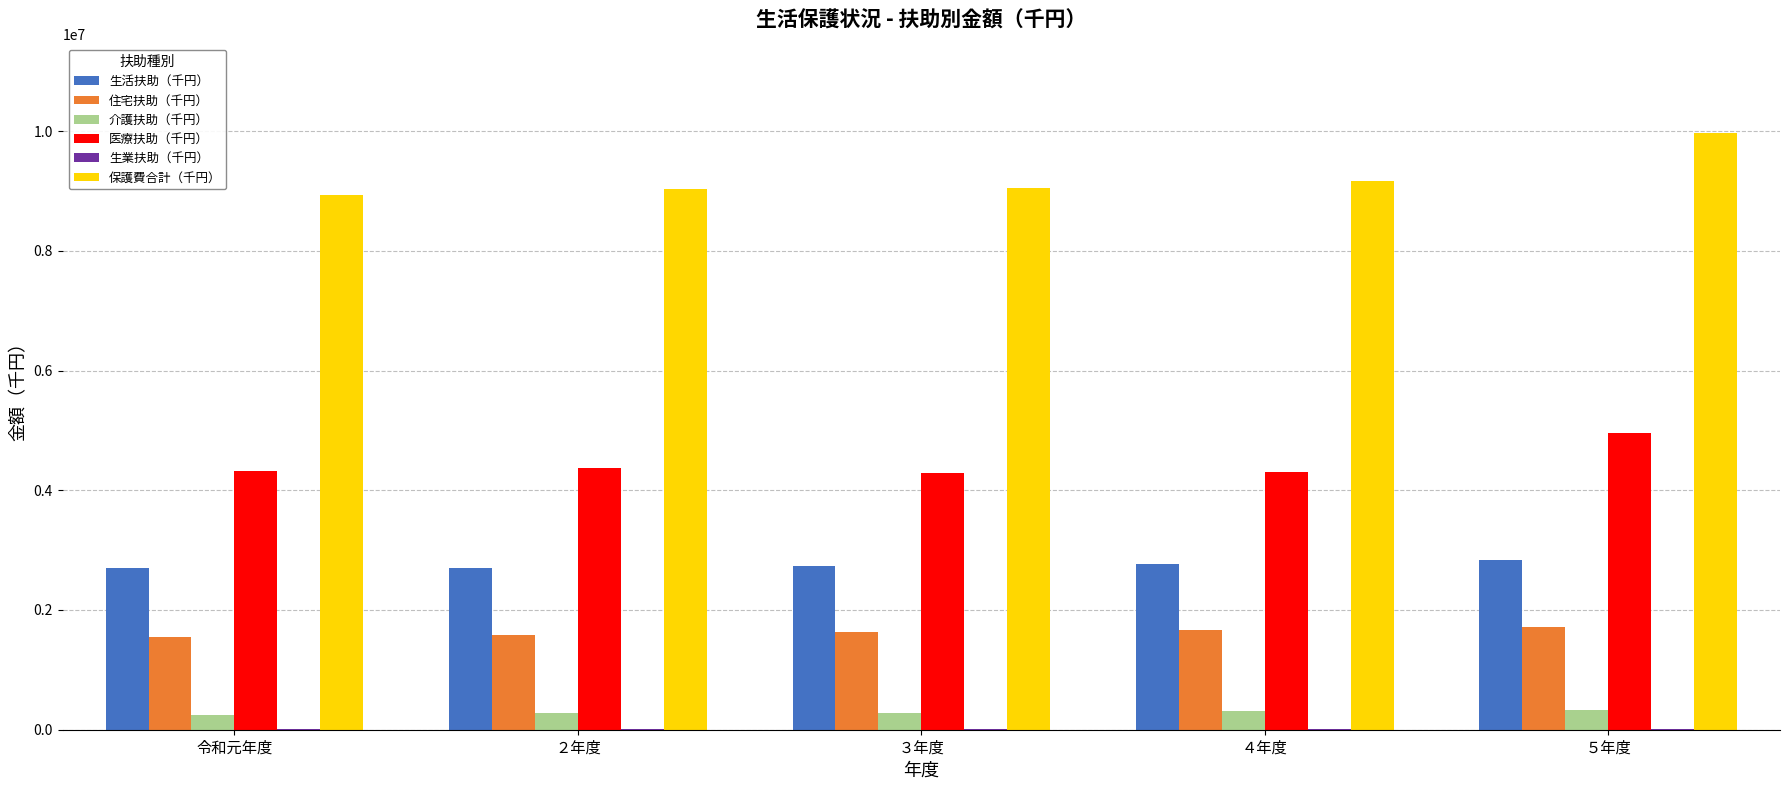

At which category is the sum across all series the highest?

５年度